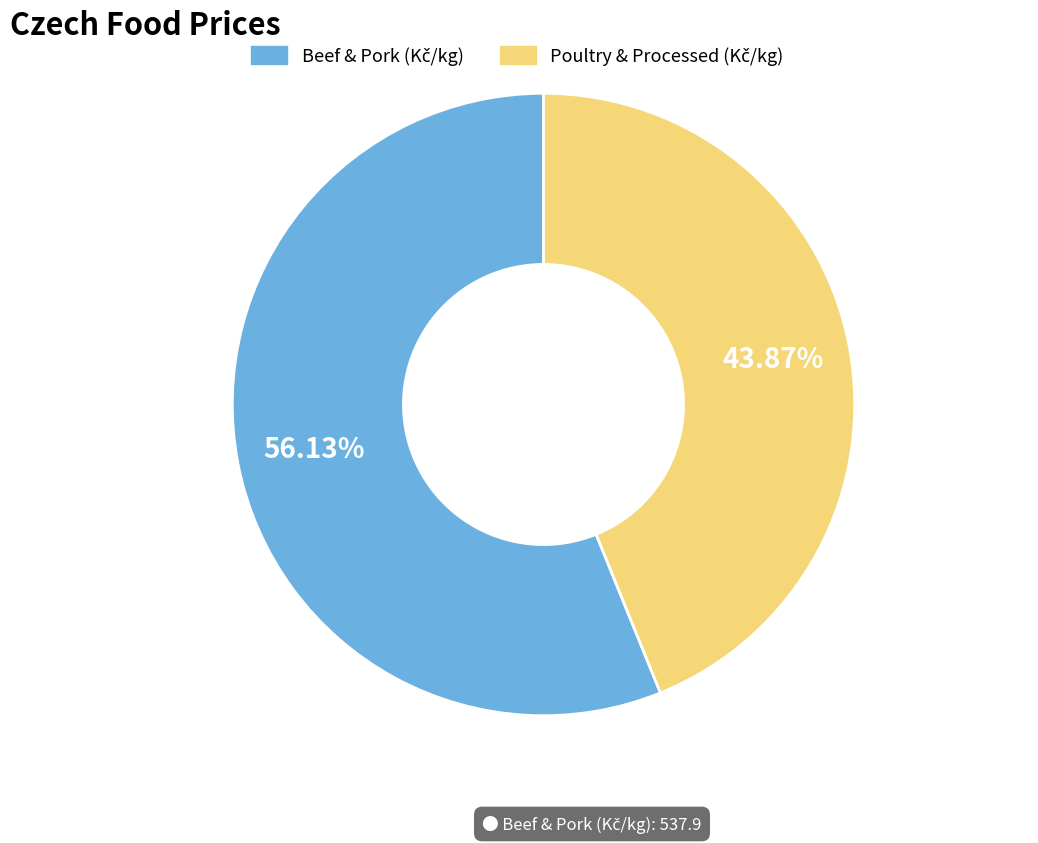

Is there any slice that represents more than half of the pie?

Yes